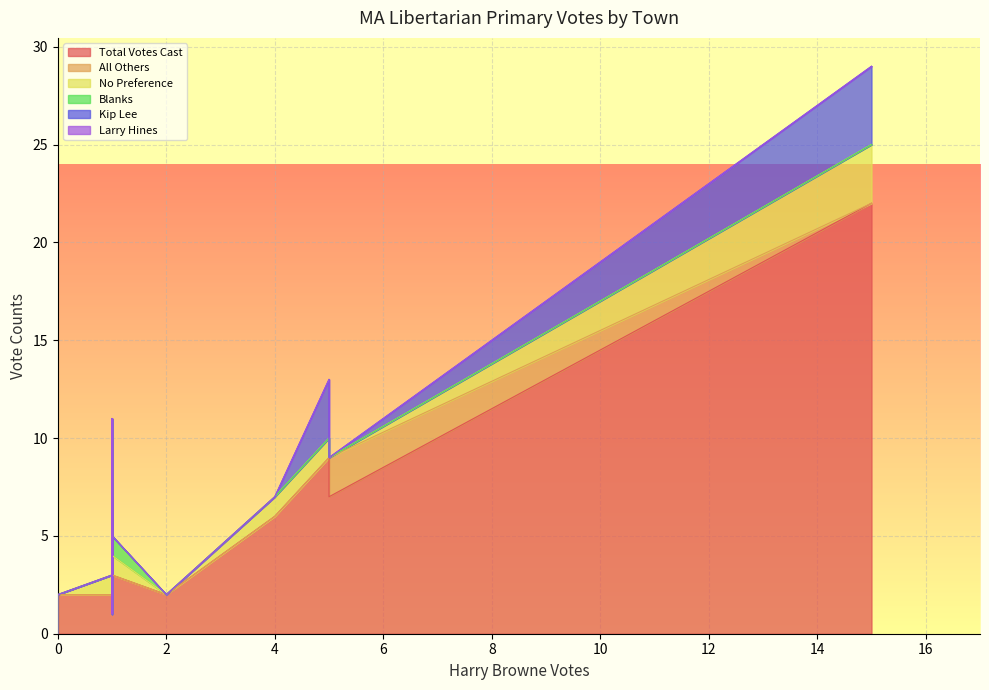

Reading left to right, transcribe all the data shown in this chart.

Total Votes Cast: Abington=6	Acton=5	Acushnet=2	Adams=2	Agawam=4	Alford=0	Amesbury=2	Amherst=9	Andover=7	Aquinnah=0	Arlington=22	Ashburnham=0	Ashby=2	Ashfield=0	Ashland=6	Athol=2	Attleboro=2	Auburn=3	Avon=1	Ayer=1
All Others: Abington=0	Acton=1	Acushnet=0	Adams=0	Agawam=2	Alford=0	Amesbury=0	Amherst=0	Andover=2	Aquinnah=0	Arlington=0	Ashburnham=0	Ashby=0	Ashfield=0	Ashland=4	Athol=1	Attleboro=0	Auburn=0	Avon=0	Ayer=0
No Preference: Abington=1	Acton=1	Acushnet=1	Adams=0	Agawam=1	Alford=0	Amesbury=0	Amherst=1	Andover=0	Aquinnah=0	Arlington=3	Ashburnham=0	Ashby=1	Ashfield=0	Ashland=1	Athol=0	Attleboro=0	Auburn=1	Avon=0	Ayer=0
Blanks: Abington=0	Acton=1	Acushnet=0	Adams=0	Agawam=0	Alford=0	Amesbury=0	Amherst=0	Andover=0	Aquinnah=0	Arlington=0	Ashburnham=0	Ashby=0	Ashfield=0	Ashland=0	Athol=0	Attleboro=0	Auburn=1	Avon=1	Ayer=0
Kip Lee: Abington=0	Acton=0	Acushnet=0	Adams=0	Agawam=0	Alford=0	Amesbury=0	Amherst=3	Andover=0	Aquinnah=0	Arlington=4	Ashburnham=0	Ashby=0	Ashfield=0	Ashland=0	Athol=0	Attleboro=0	Auburn=0	Avon=0	Ayer=0
Larry Hines: Abington=0	Acton=1	Acushnet=0	Adams=0	Agawam=0	Alford=0	Amesbury=0	Amherst=0	Andover=0	Aquinnah=0	Arlington=0	Ashburnham=0	Ashby=0	Ashfield=0	Ashland=0	Athol=0	Attleboro=0	Auburn=0	Avon=0	Ayer=0